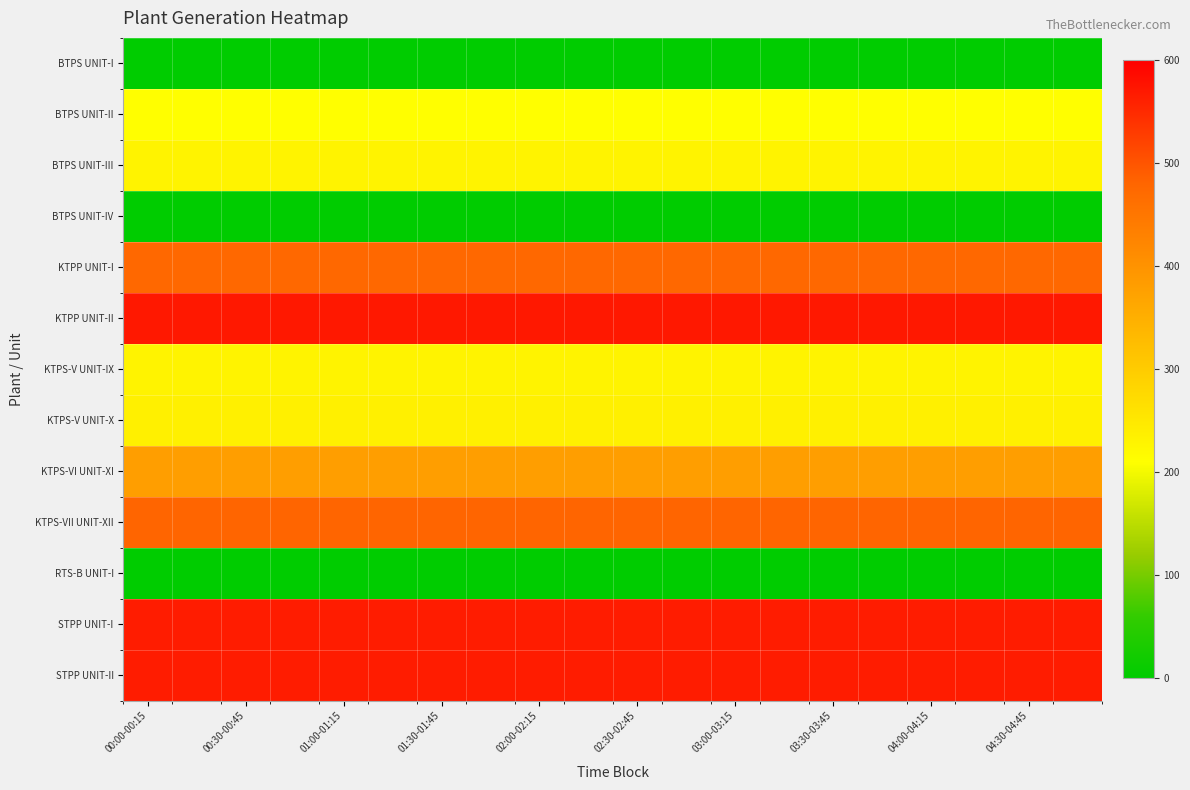

How many data points does each series have?

20